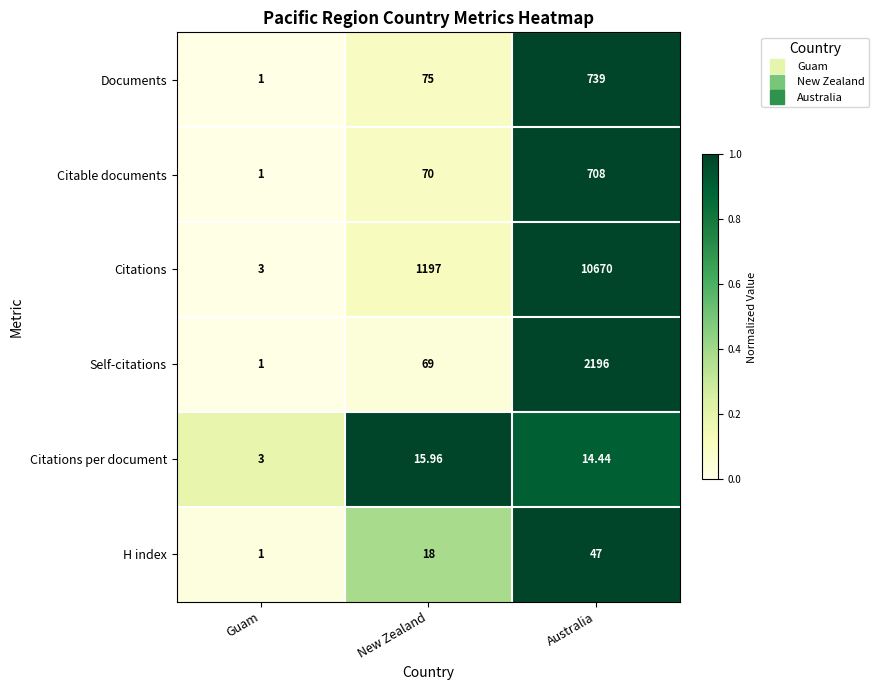

Rank the categories by Documents value from highest to lowest.

Australia, New Zealand, Guam